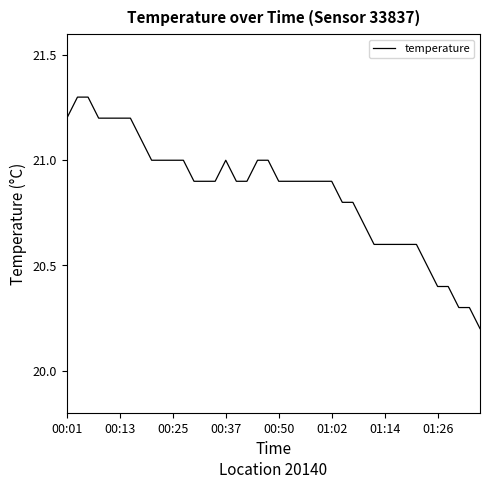

What is the greatest value displayed?

21.3